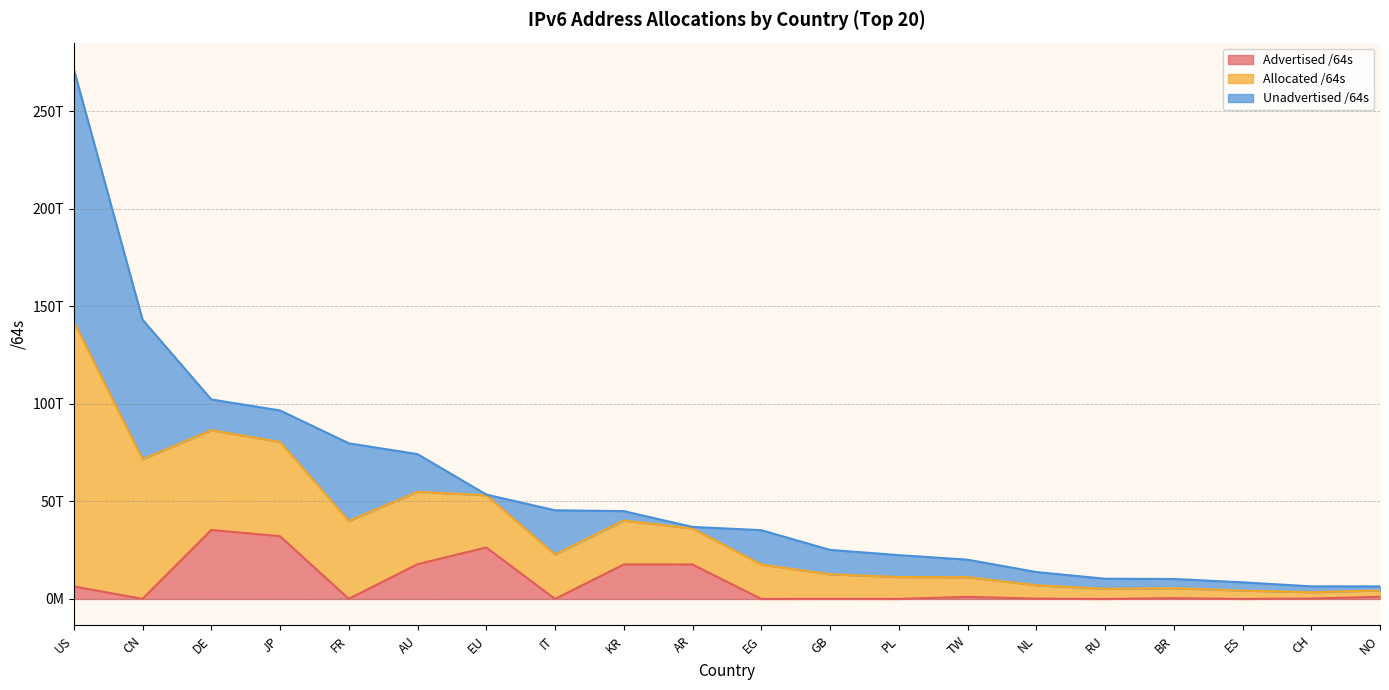

Between DE and GB, which is larger?

DE